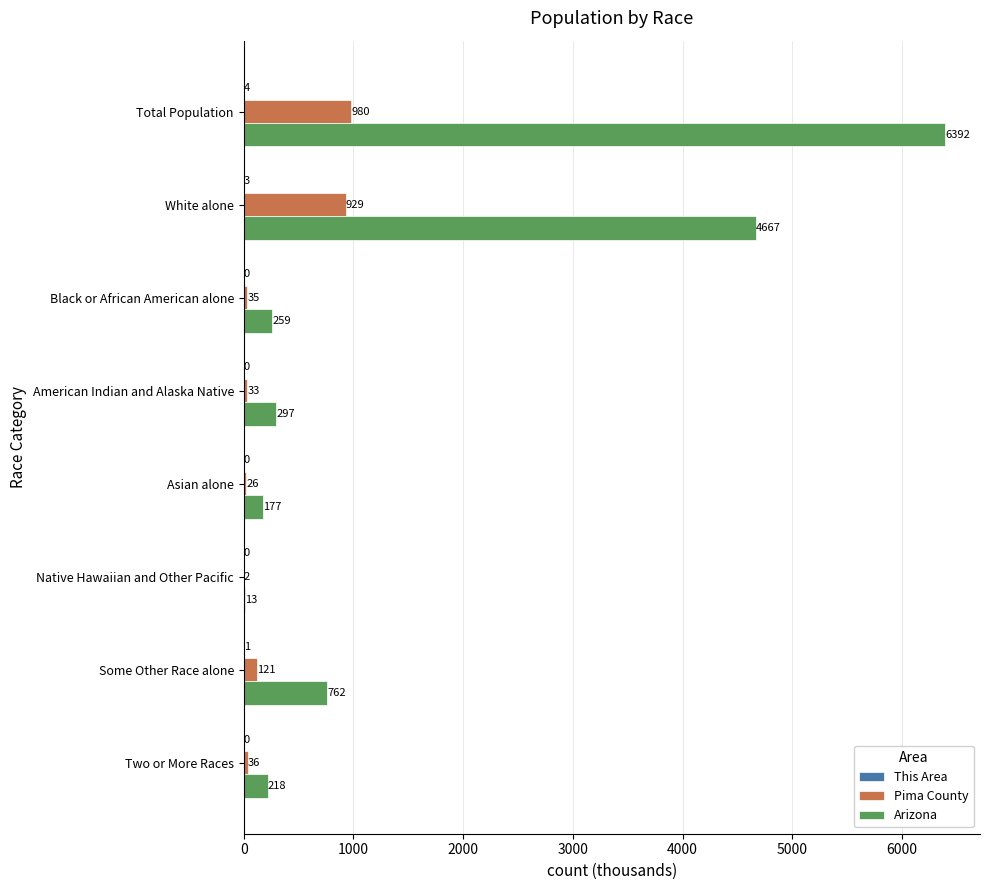

At which label is Pima County closest to 490?

Some Other Race alone